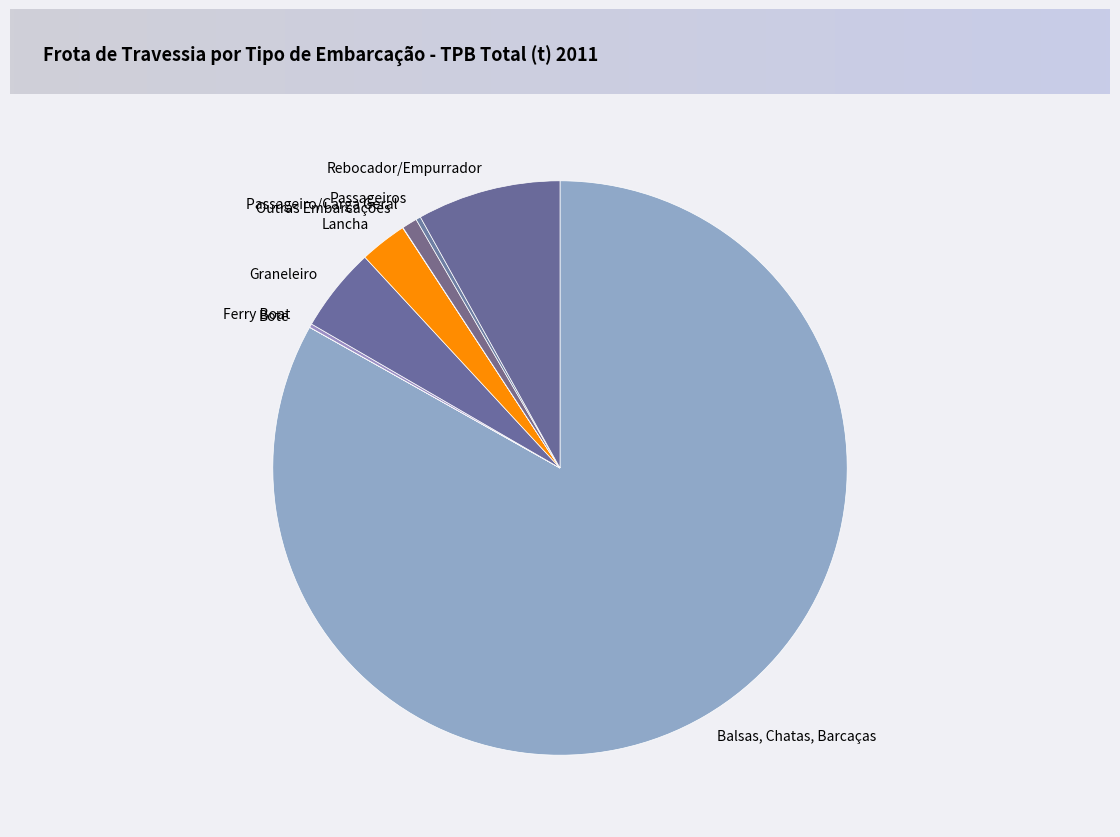

Is the sum of Passageiro/Carga Geral and Rebocador/Empurrador greater than half?

No